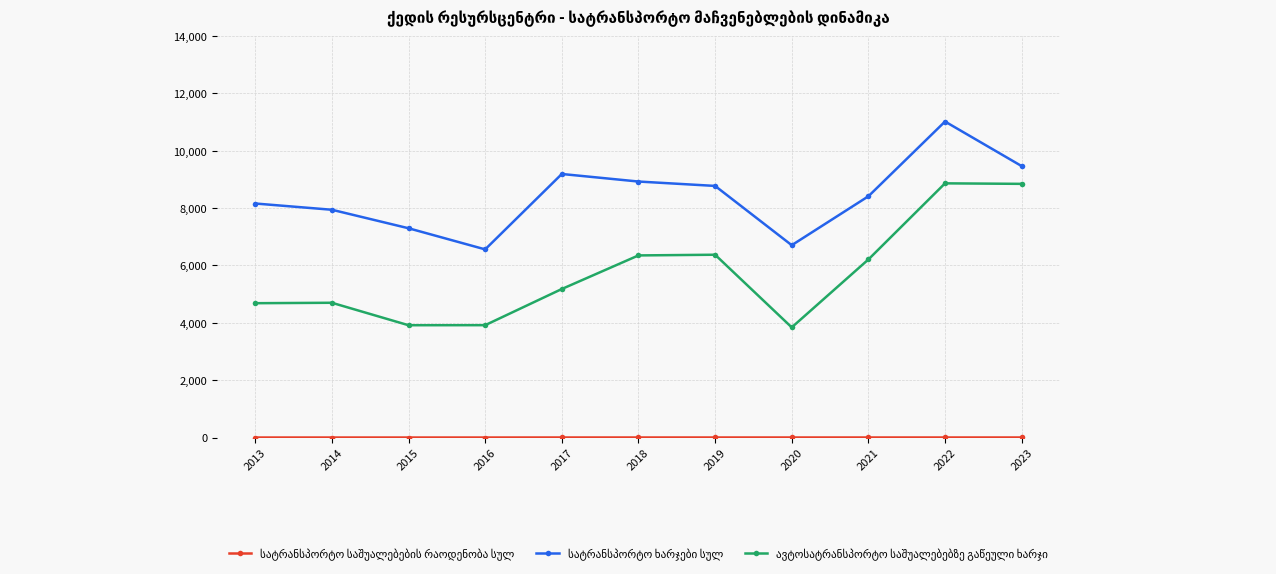

At which category is the sum across all series the highest?

2022